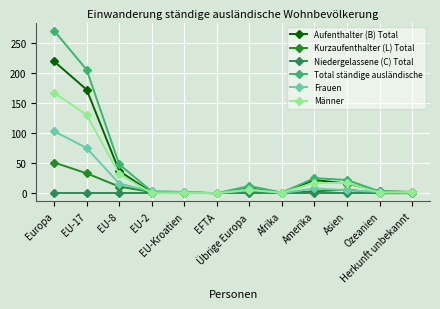

What is the label of the 4th point from the right?

Amerika